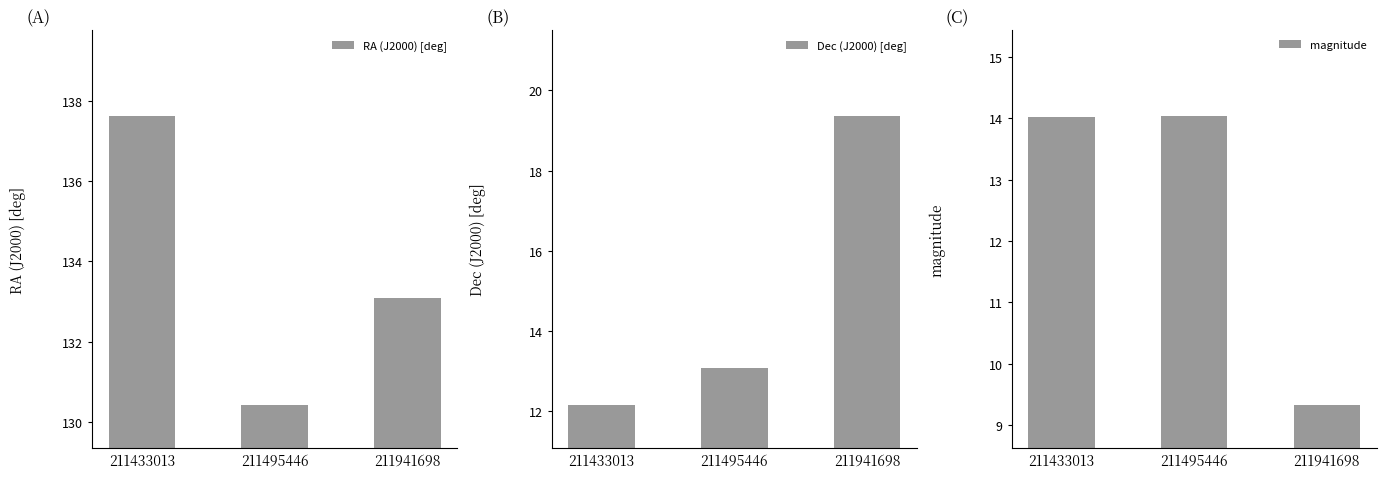

What is the spread (max minus min) of values at 211495446?

117.4